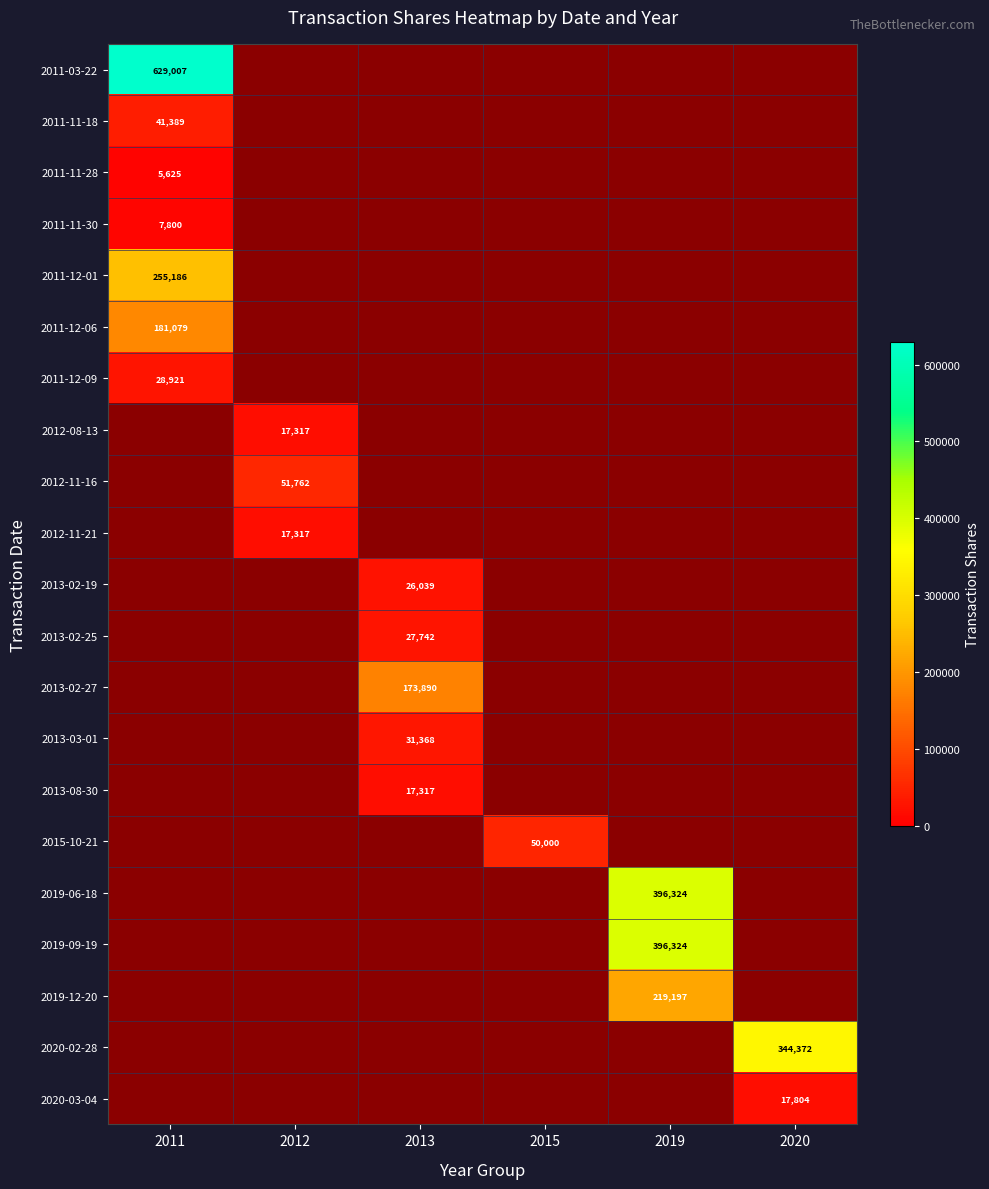

True or false: 2015-10-21 has a value of 50000 at 2015.

True